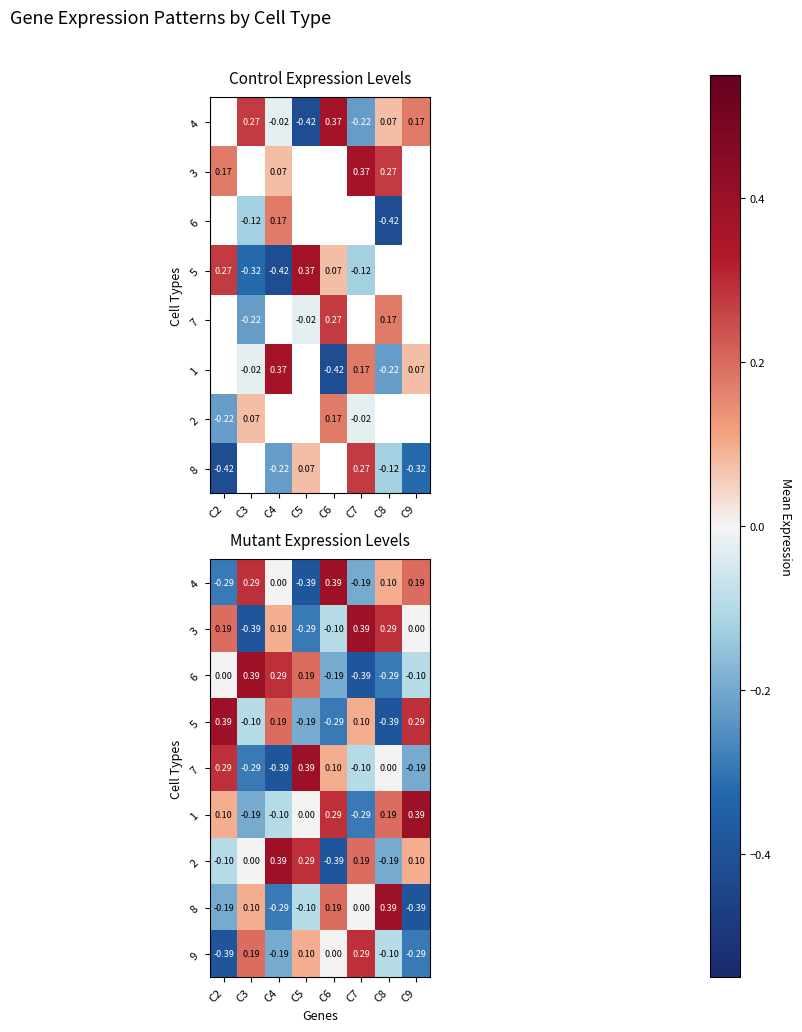

The 8 series shows 0.0 at C7. True or false?

True